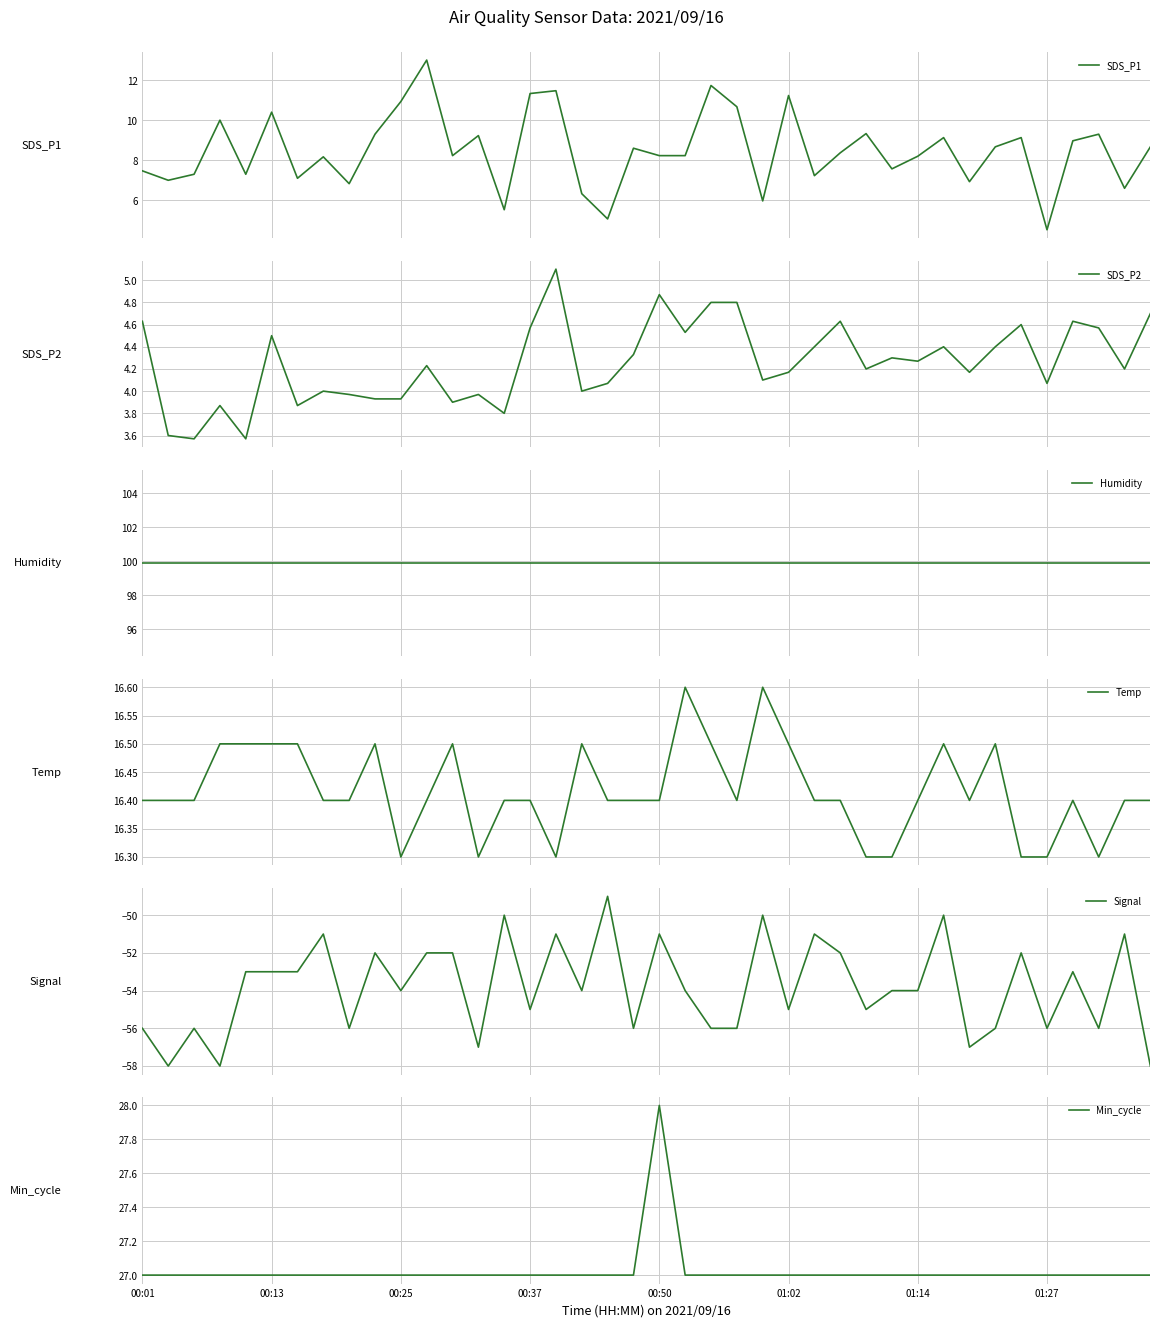

What is the value of the Min_cycle point at the 22nd from the left?

27.0